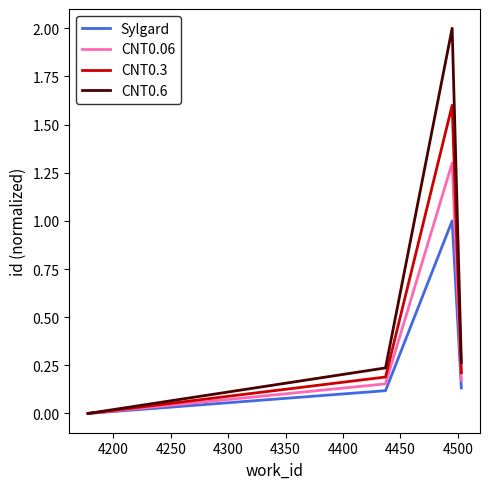

What is the sum of all CNT0.6 values?

2.5